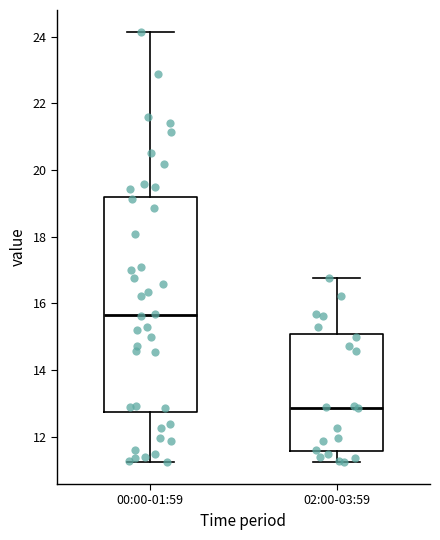

Where does the lower whisker of the box for 00:00-01:59 end on the y-axis? The values are not printed on the chart, so give them approximately, as read against the axis.

11.2